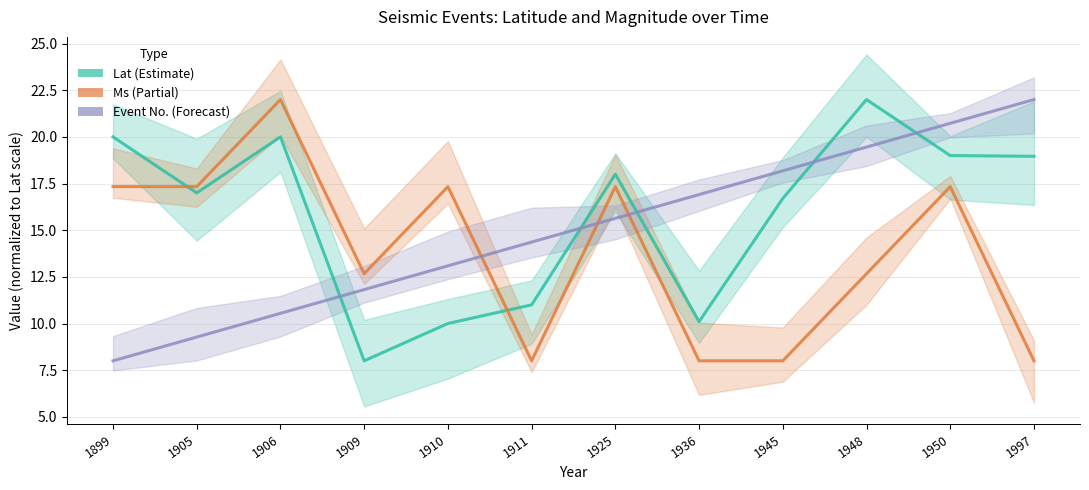

At which category is the sum across all series the highest?

1950